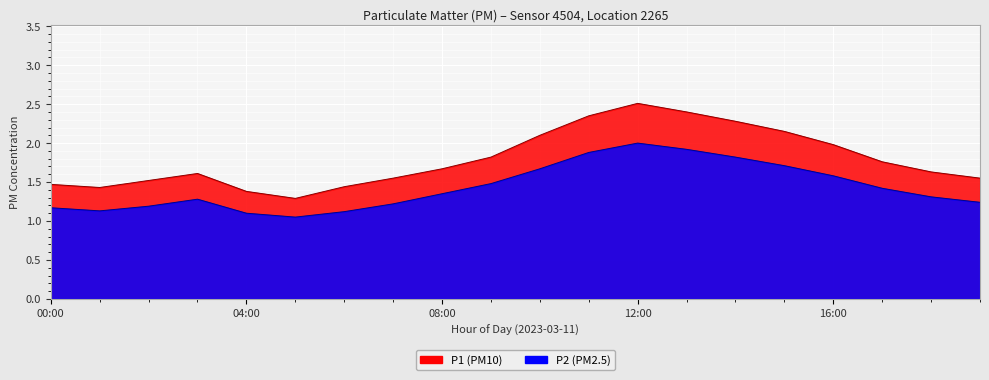

What position from the left is 10:00?

11